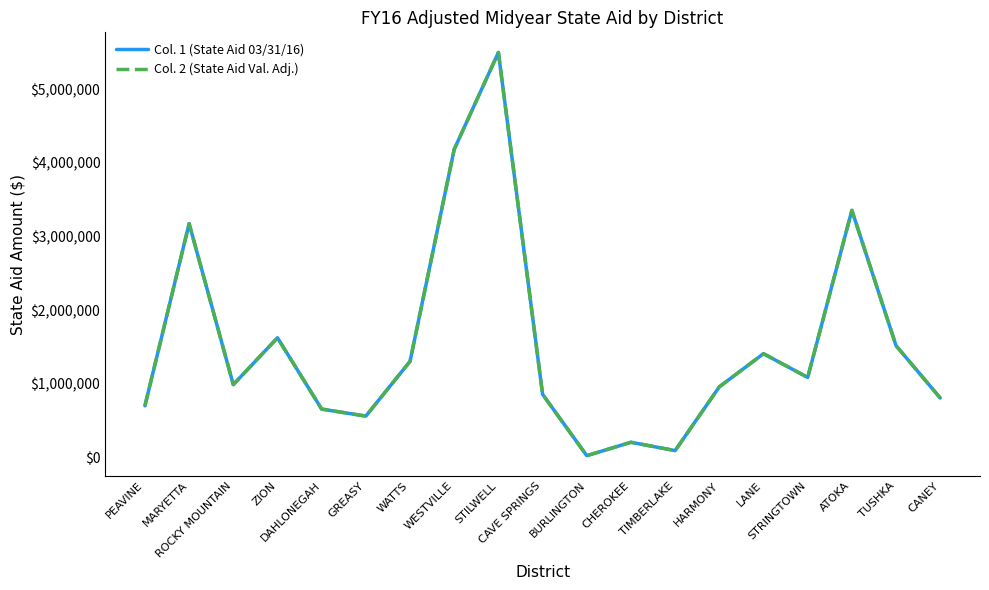

Rank the categories by Col. 1 (State Aid 03/31/16) value from highest to lowest.

STILWELL, WESTVILLE, ATOKA, MARYETTA, ZION, TUSHKA, LANE, WATTS, STRINGTOWN, ROCKY MOUNTAIN, HARMONY, CAVE SPRINGS, CANEY, PEAVINE, DAHLONEGAH, GREASY, CHEROKEE, TIMBERLAKE, BURLINGTON